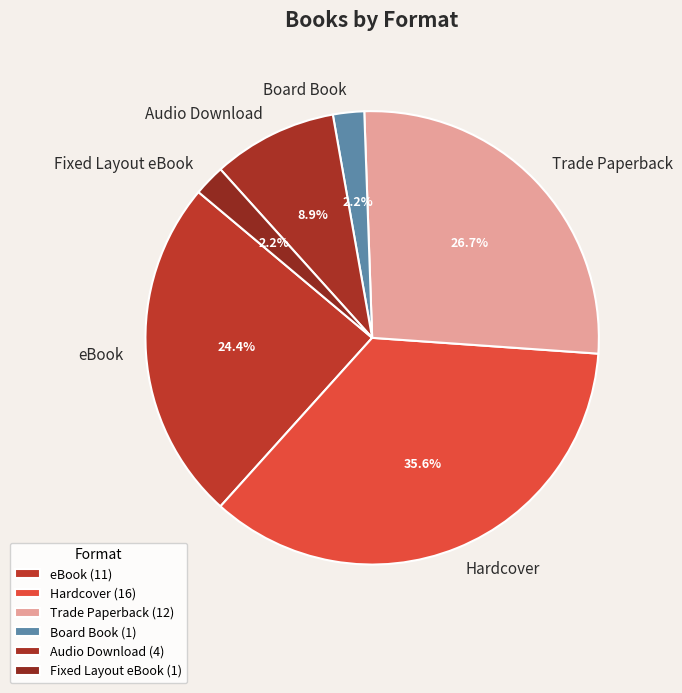

Is it true that Trade Paperback is 40% of the pie?

False